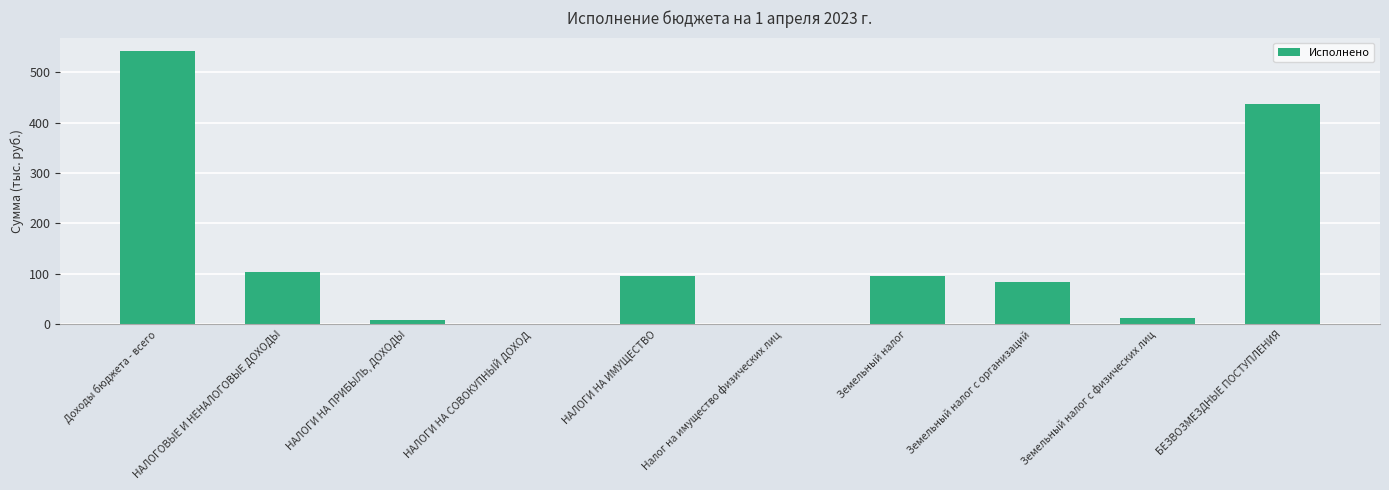

What is the approximate value at Земельный налог?

95.5